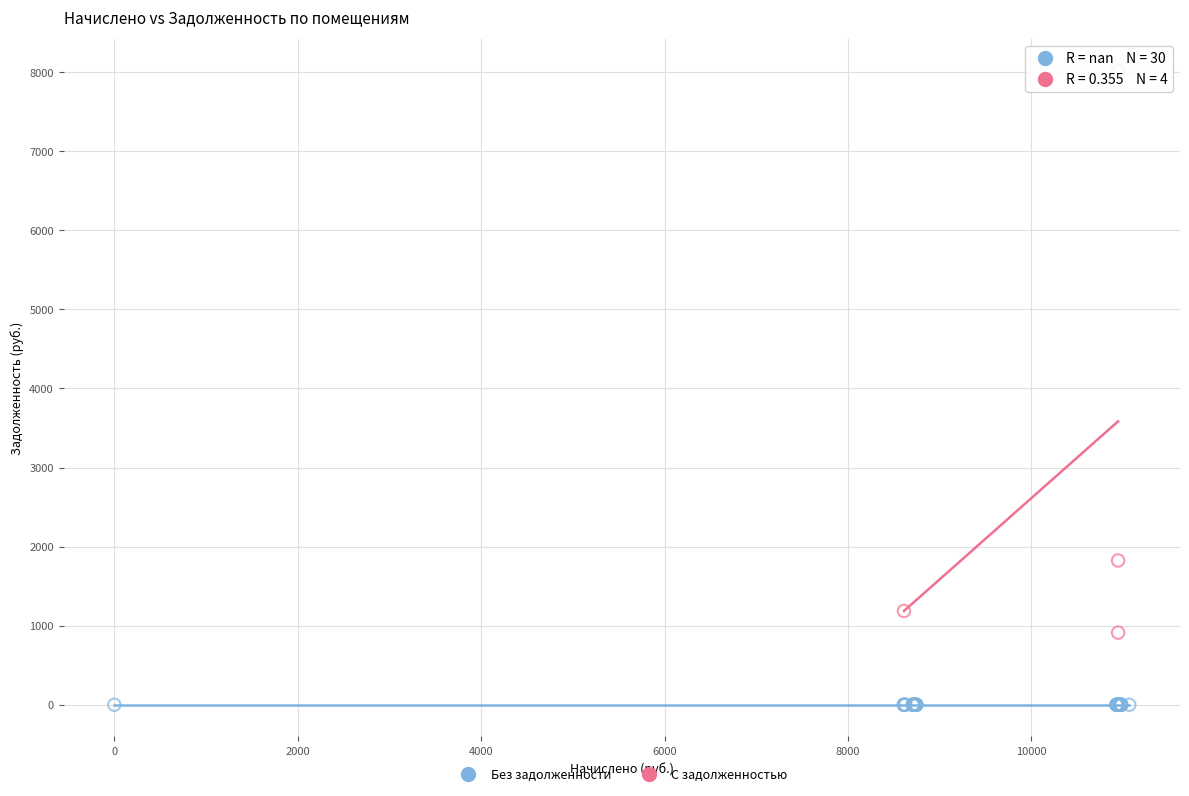

Which series reaches the maximum Y coordinate?

С задолженностью